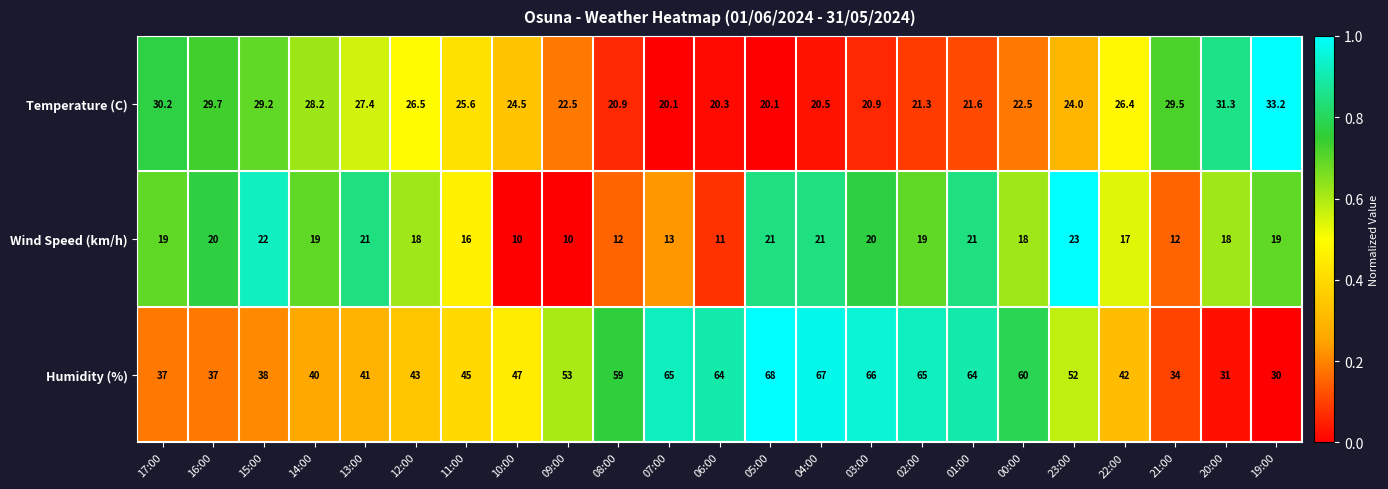

Which category has the highest value in the Wind Speed (km/h) series?

23:00